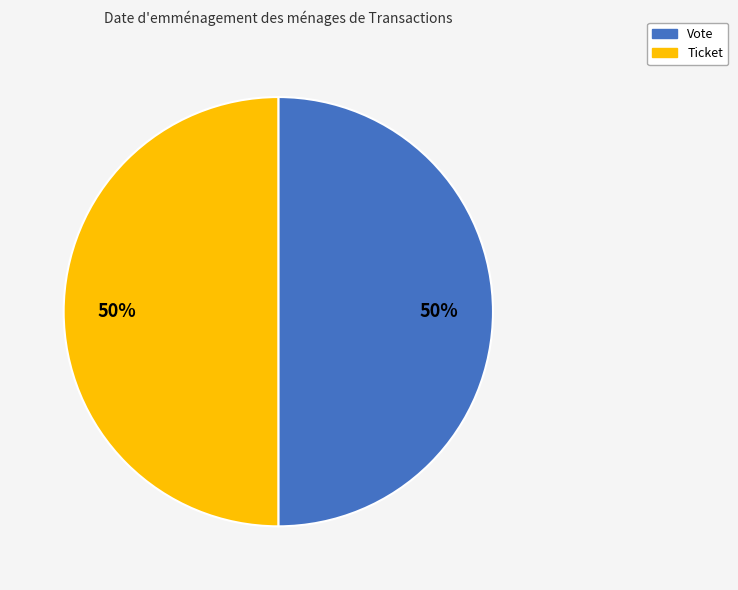

Is the sum of Ticket and Vote greater than half?

Yes